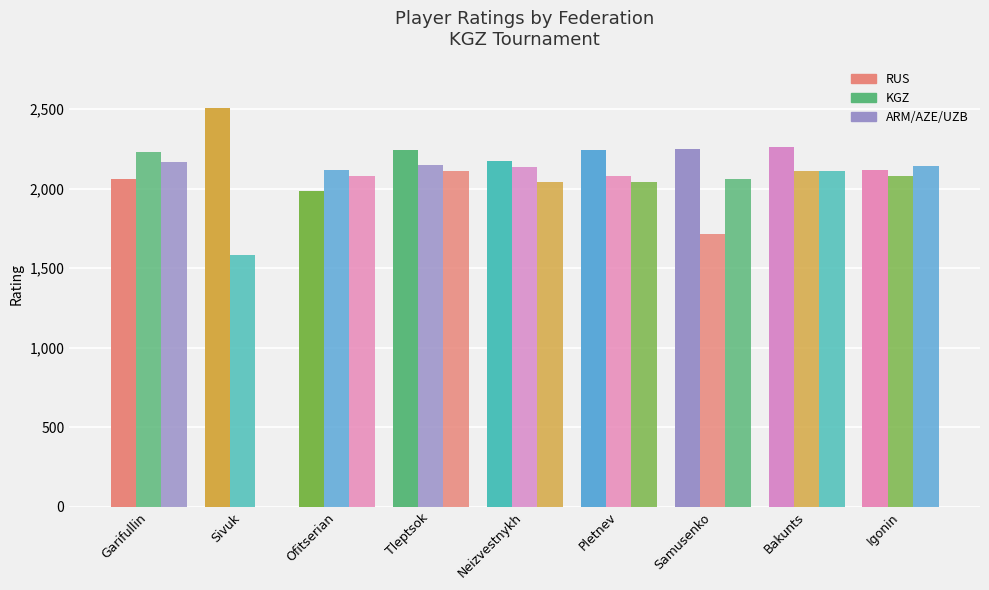

What is the maximum value for KGZ?

2232